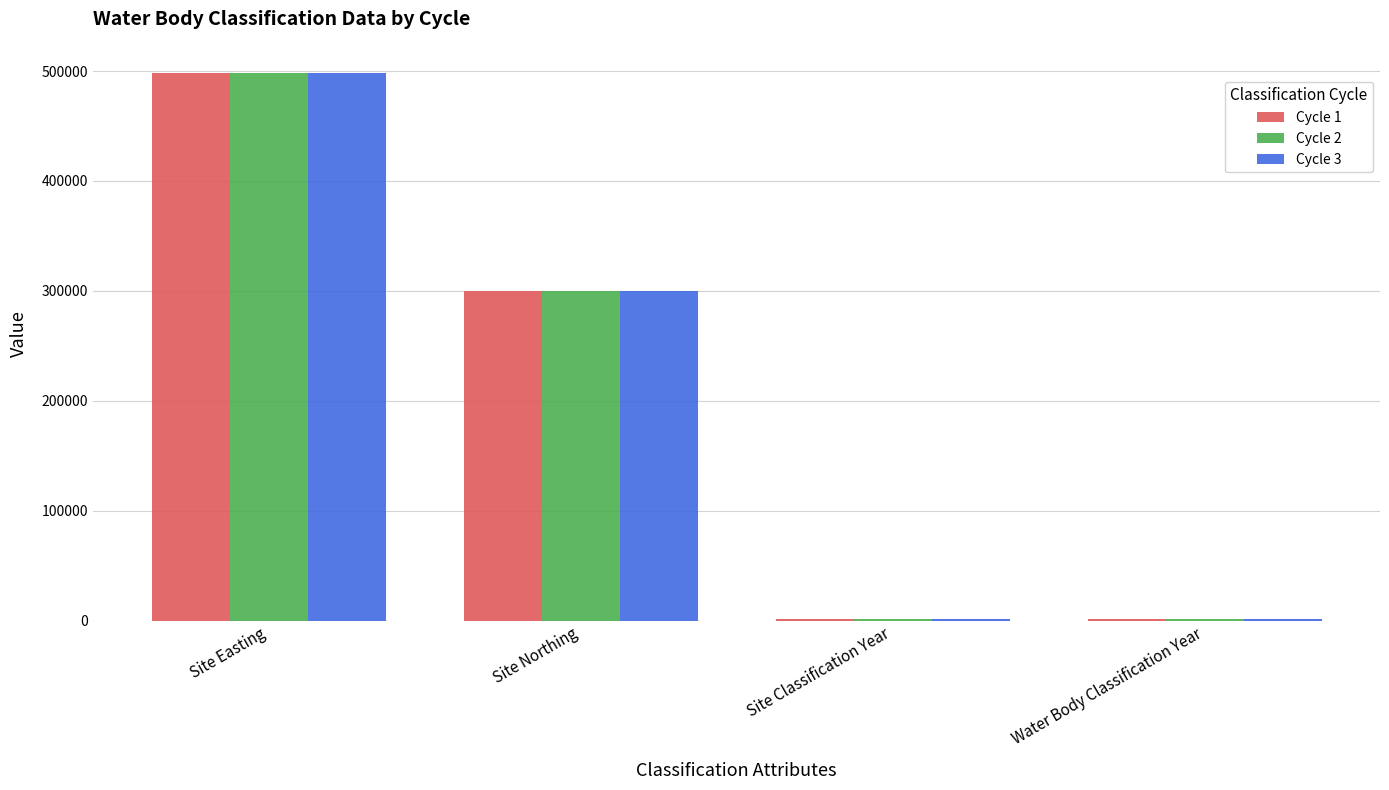

How many values in the Cycle 2 series are below 299805?

2